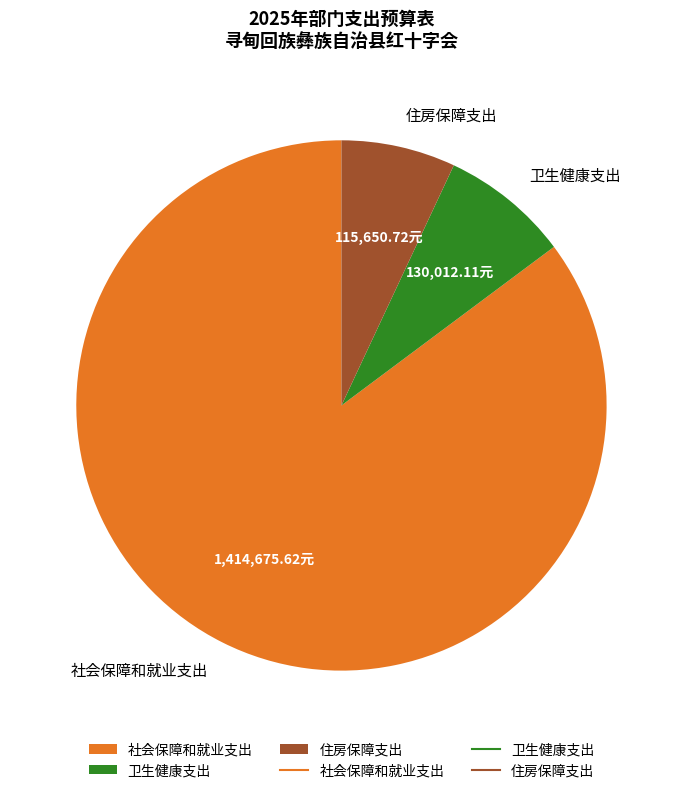

Which category has the biggest portion of the pie?

社会保障和就业支出